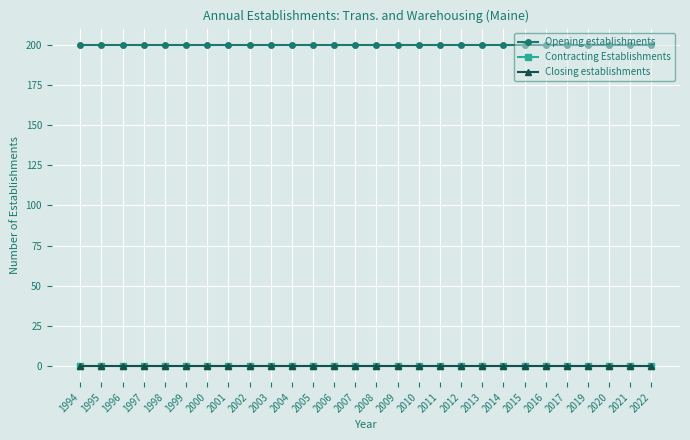

Rank the series by their maximum value, from lowest to highest.

Contracting Establishments, Closing establishments, Opening establishments